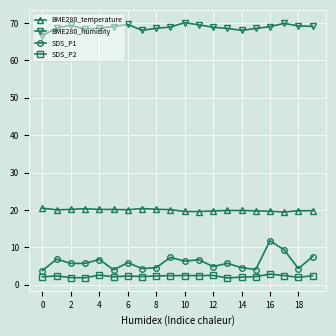

Which series has the largest total across all categories?

BME280_humidity